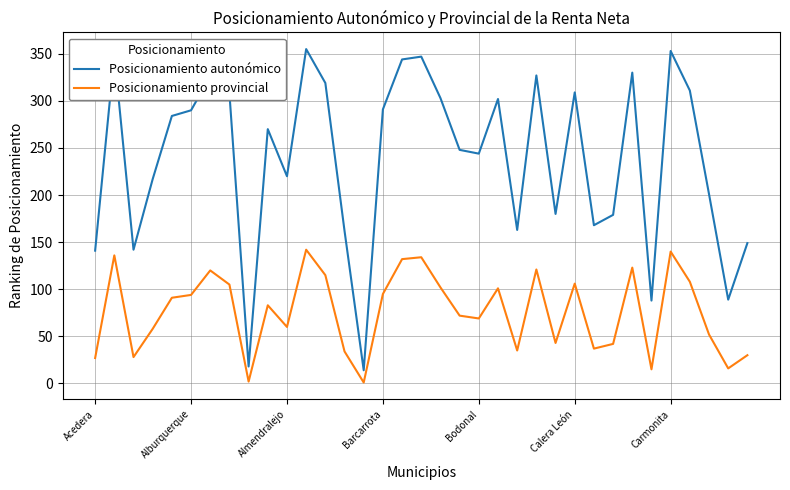

Rank the series by their maximum value, from lowest to highest.

Posicionamiento provincial, Posicionamiento autonómico